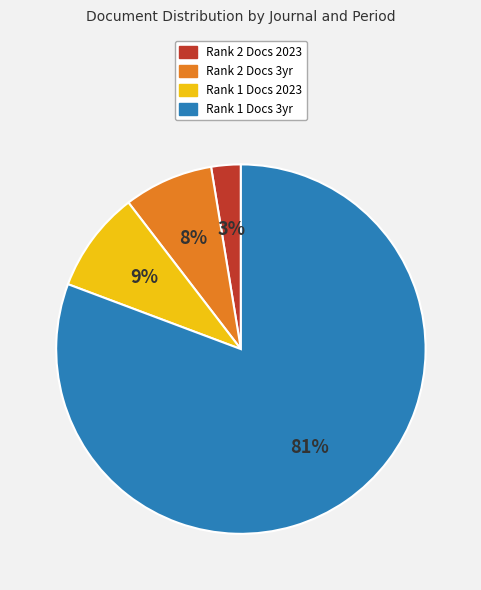

How many segments does this pie chart have?

4